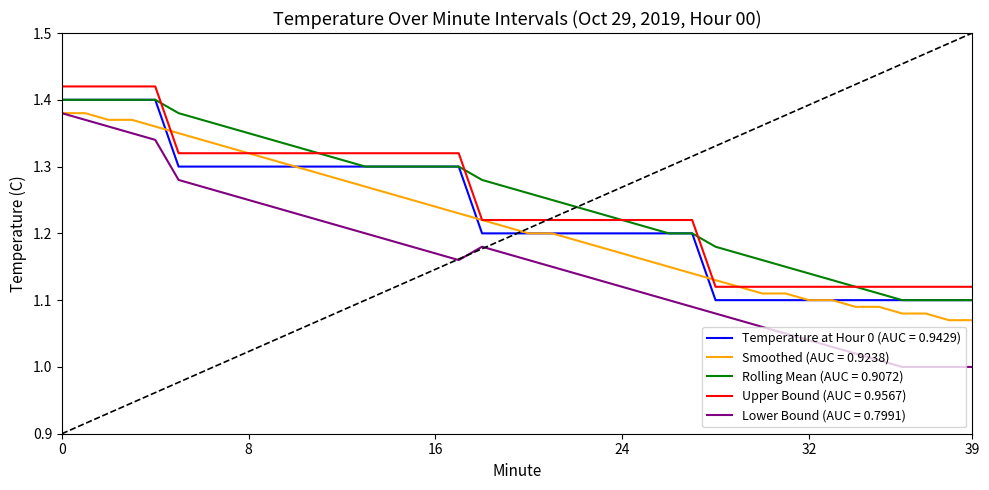

What are all the series names shown in the legend?

Temperature at Hour 0 (AUC = 0.9429), Smoothed (AUC = 0.9238), Rolling Mean (AUC = 0.9072), Upper Bound (AUC = 0.9567), Lower Bound (AUC = 0.7991)